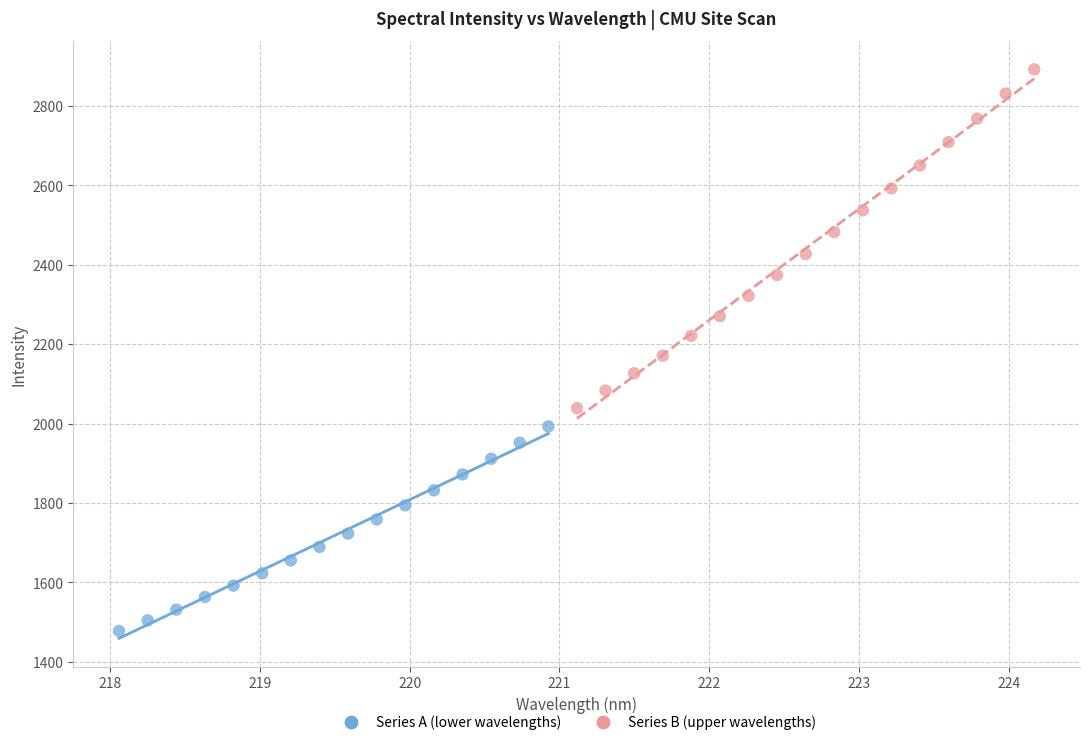

Which series has the largest Y range (max minus min)?

Series B (upper wavelengths)